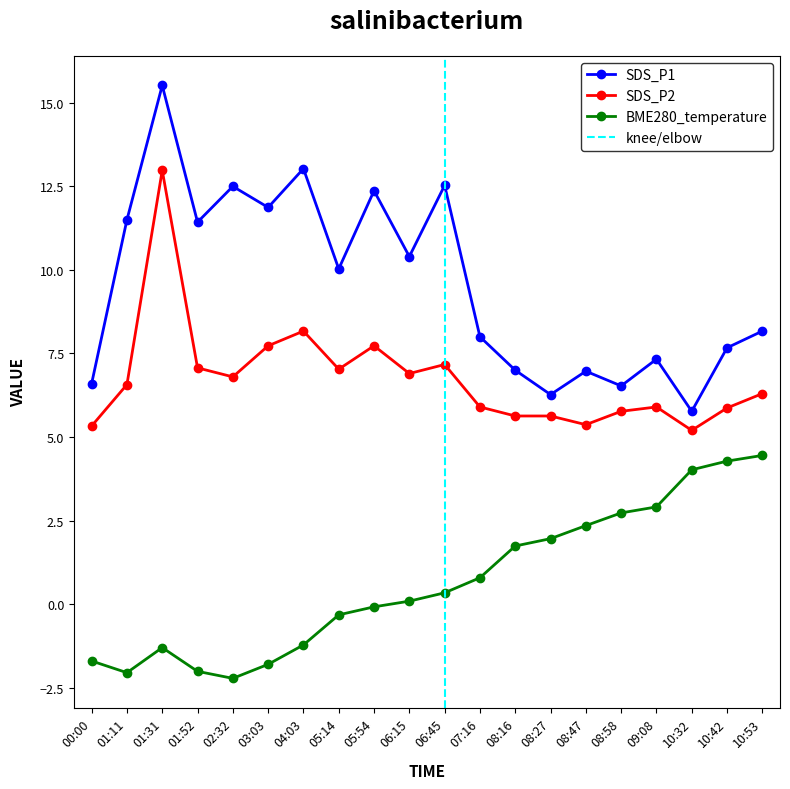

The SDS_P2 series shows 5.9 at 07:16. True or false?

True